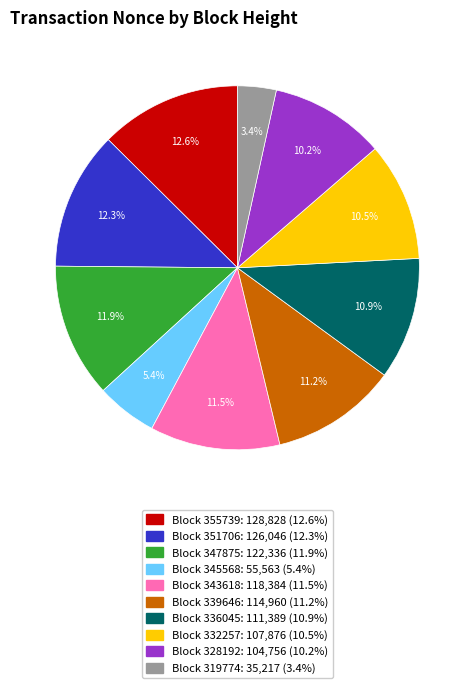

How many slices are in this pie chart?

10